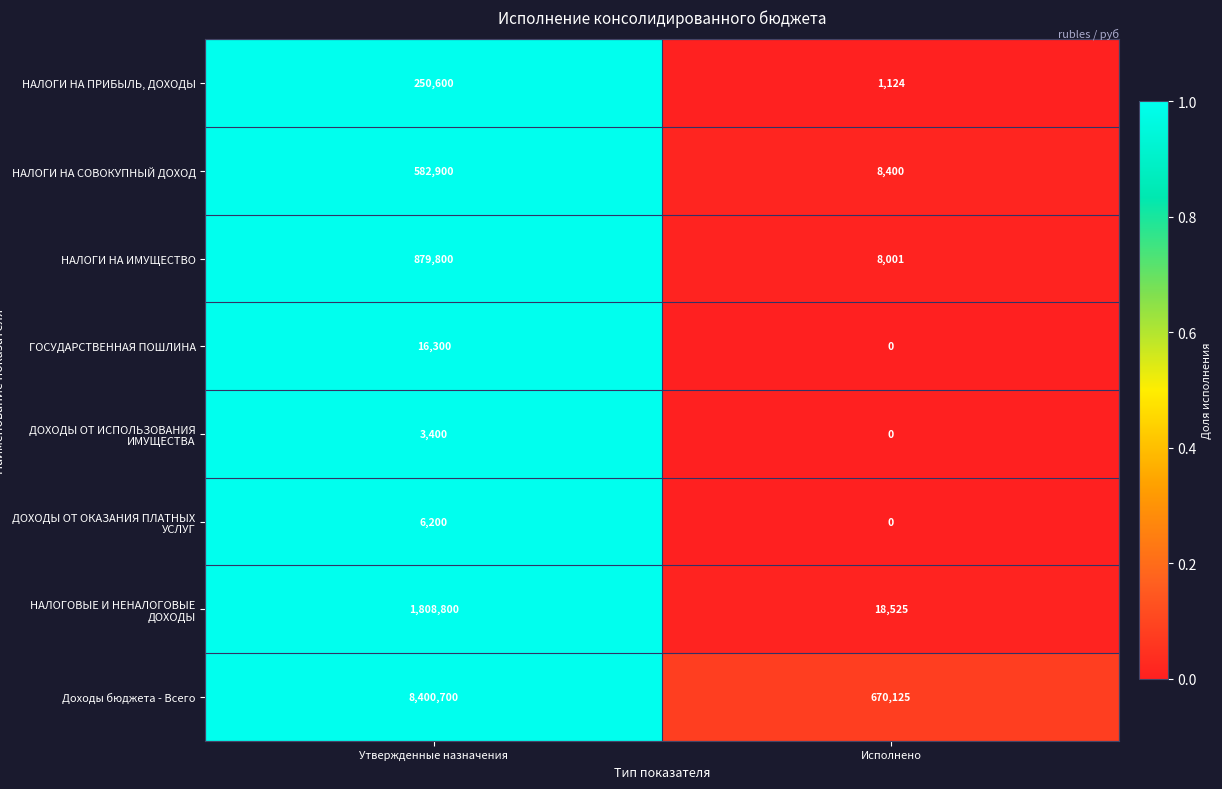

Which series has the widest spread of values?

Доходы бюджета - Всего